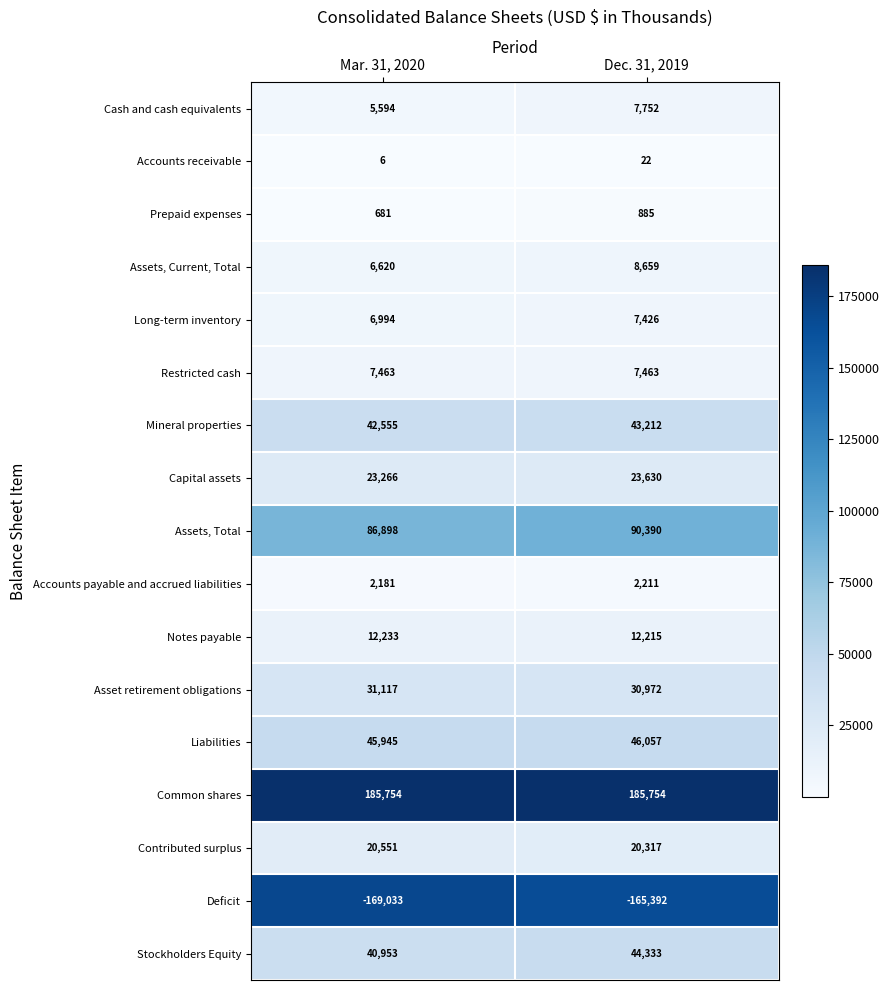

What is the maximum value for Deficit?

-165392